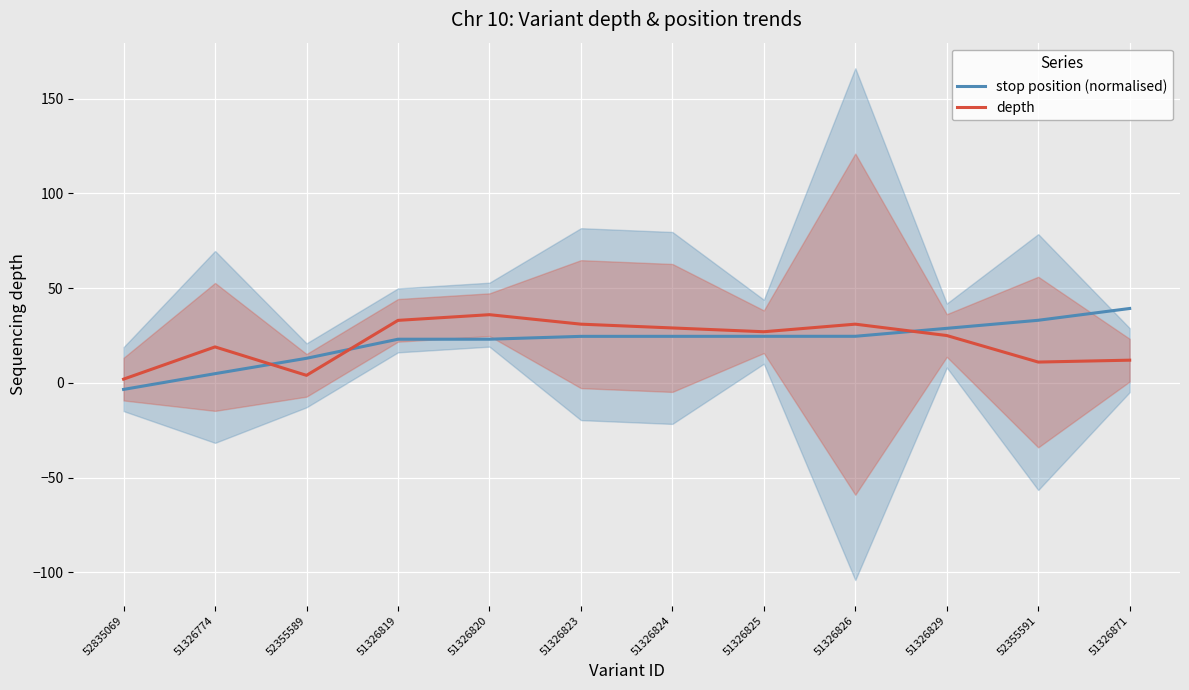

At which category is the sum across all series the highest?

51326820